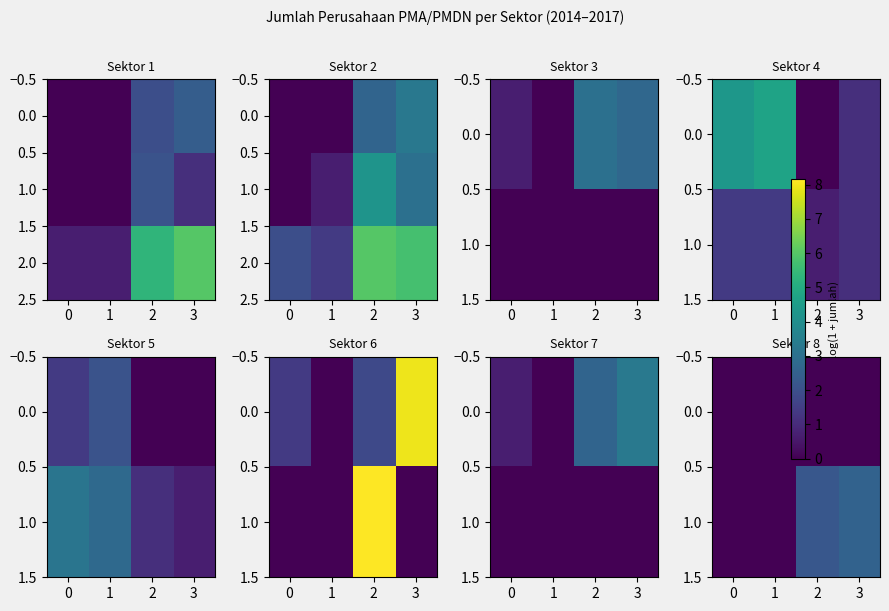

List the series in order of their peak value, lowest first.

0.0, 1.0, 2.0